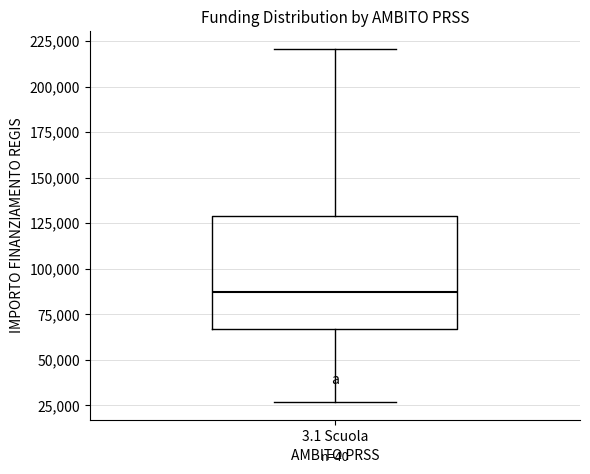

Transcribe this box plot: give where the median line is, the range the box spans, and where the two whiskers end, as read against the y-axis. The values are not printed on the chart, so give them approximately, as read against the axis.

median 85000, box 65000 to 130000, whiskers 25000 to 220000